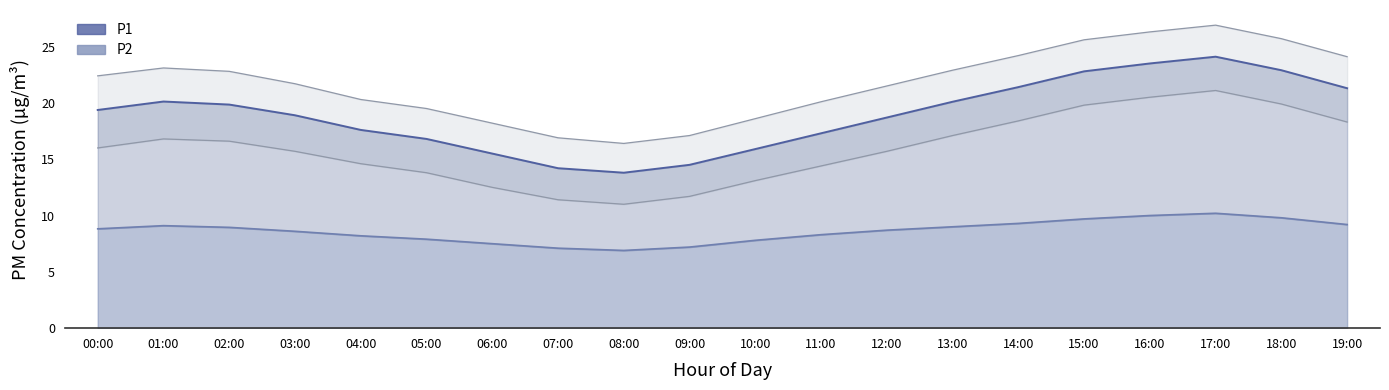

Rank the series by their maximum value, from highest to lowest.

P1, P2